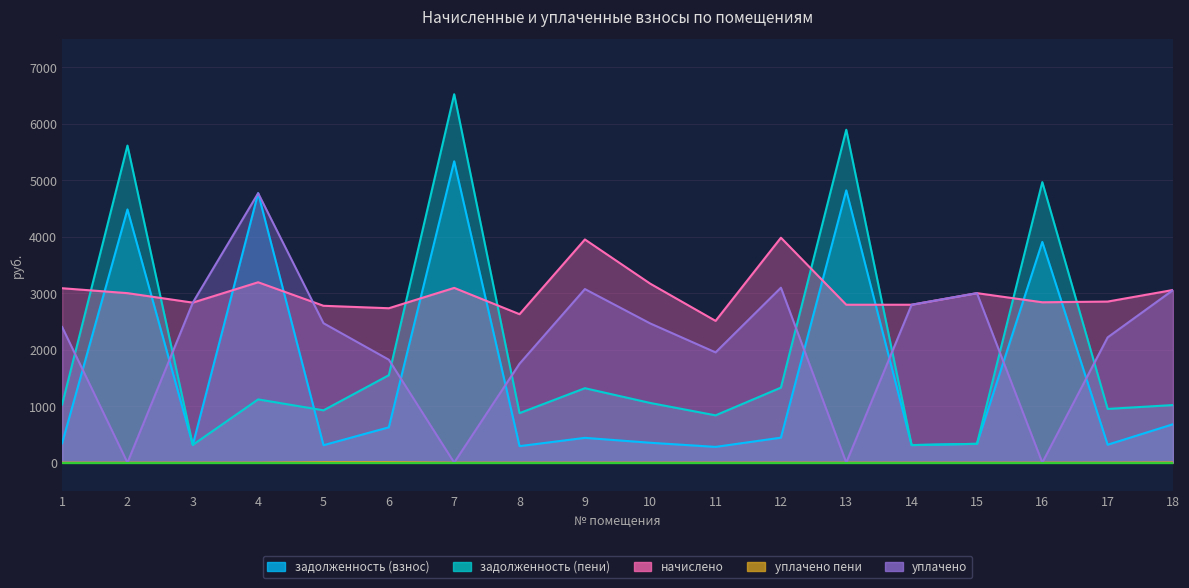

Count the number of categories in the chart.

18